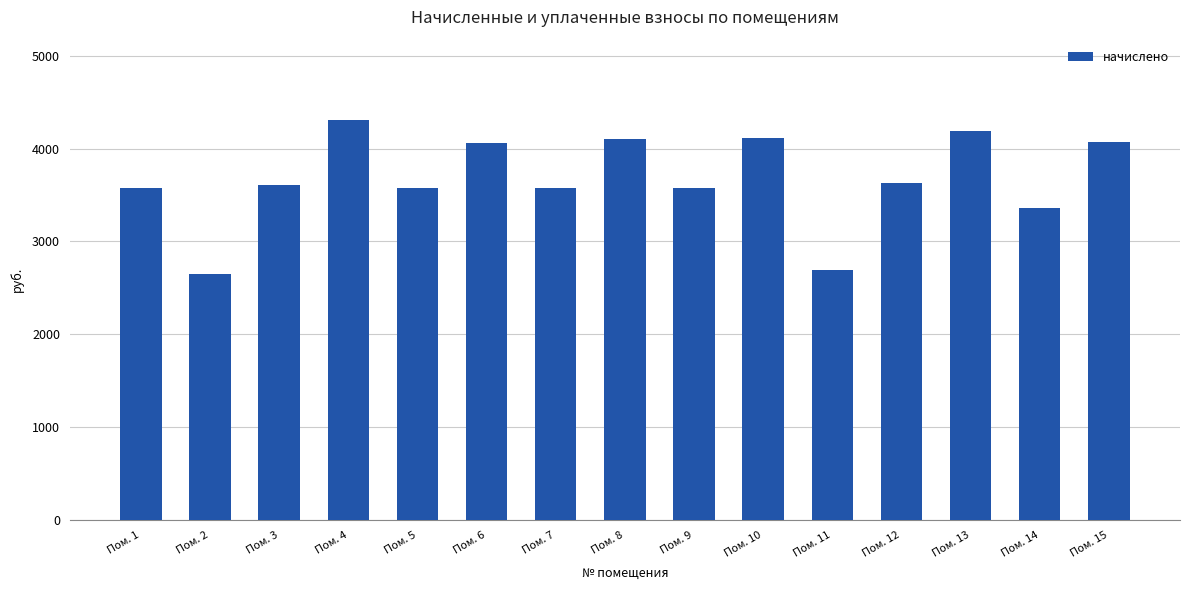

How many data points does each series have?

15